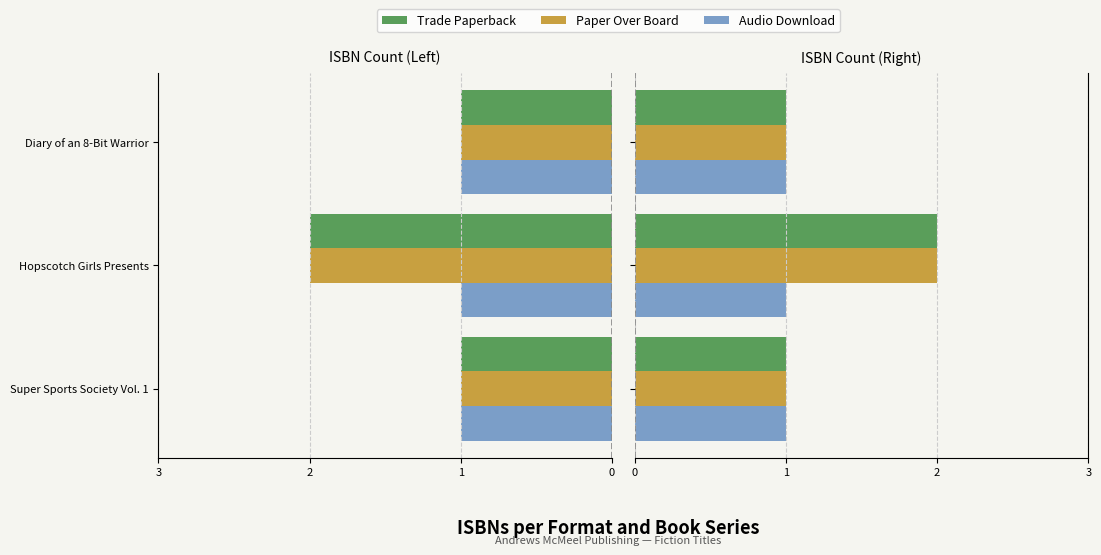

The Paper Over Board series shows 2.0 at Hopscotch Girls Presents. True or false?

True